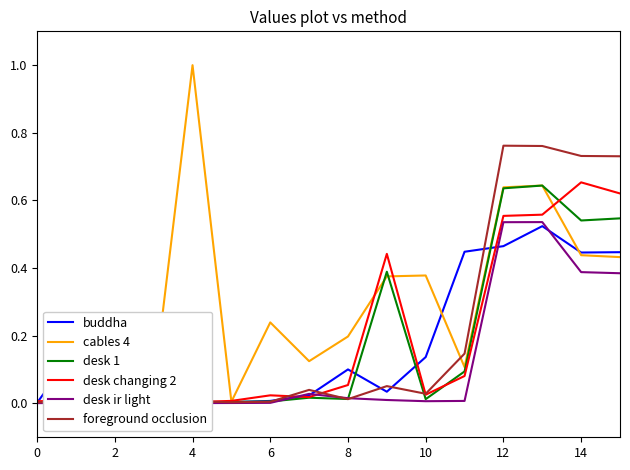

Reading left to right, transcribe all the data shown in this chart.

buddha: 0.0	0.2	0.0	0.0	0.0	0.0	0.0	0.0	0.1	0.0	0.1	0.4	0.5	0.5	0.4	0.4
cables 4: 0.0	0.0	0.0	0.0	1.0	0.0	0.2	0.1	0.2	0.4	0.4	0.1	0.6	0.6	0.4	0.4
desk 1: 0.0	0.0	0.0	0.0	0.0	0.0	0.0	0.0	0.0	0.4	0.0	0.1	0.6	0.6	0.5	0.5
desk changing 2: 0.0	0.0	0.0	0.0	0.0	0.0	0.0	0.0	0.1	0.4	0.0	0.1	0.6	0.6	0.7	0.6
desk ir light: 0.0	0.0	0.0	0.0	0.0	0.0	0.0	0.0	0.0	0.0	0.0	0.0	0.5	0.5	0.4	0.4
foreground occlusion: 0.0	0.0	0.0	0.0	0.0	0.0	0.0	0.0	0.0	0.1	0.0	0.1	0.8	0.8	0.7	0.7